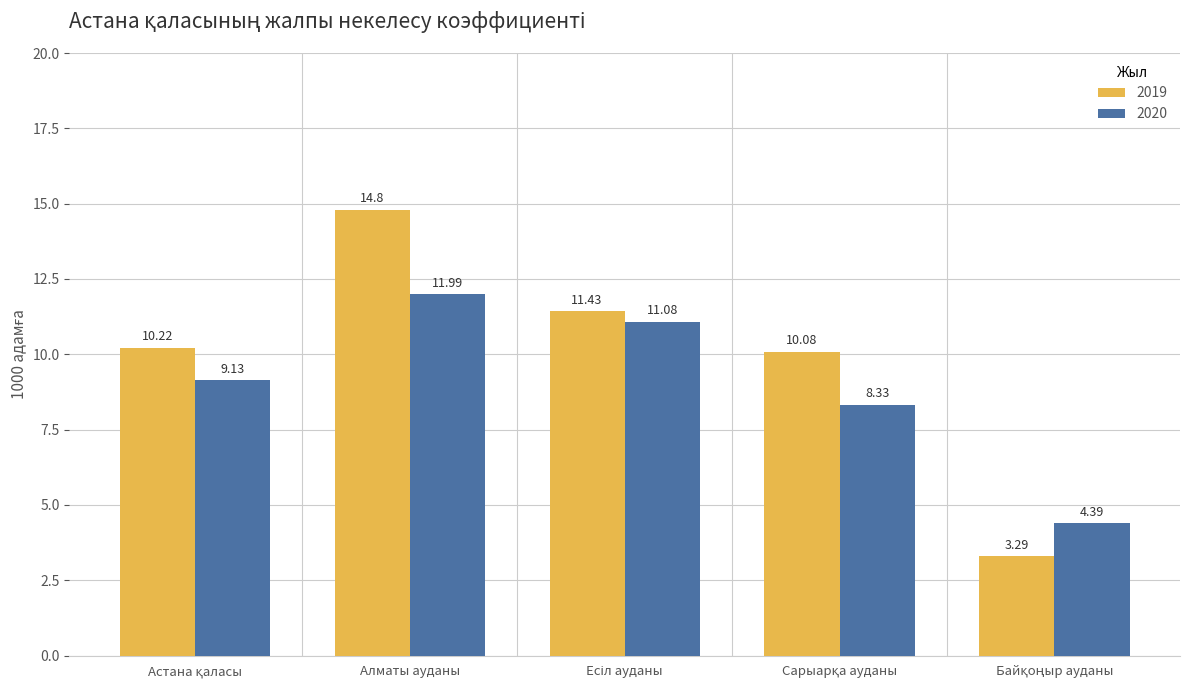

Rank the series by their maximum value, from lowest to highest.

2020, 2019